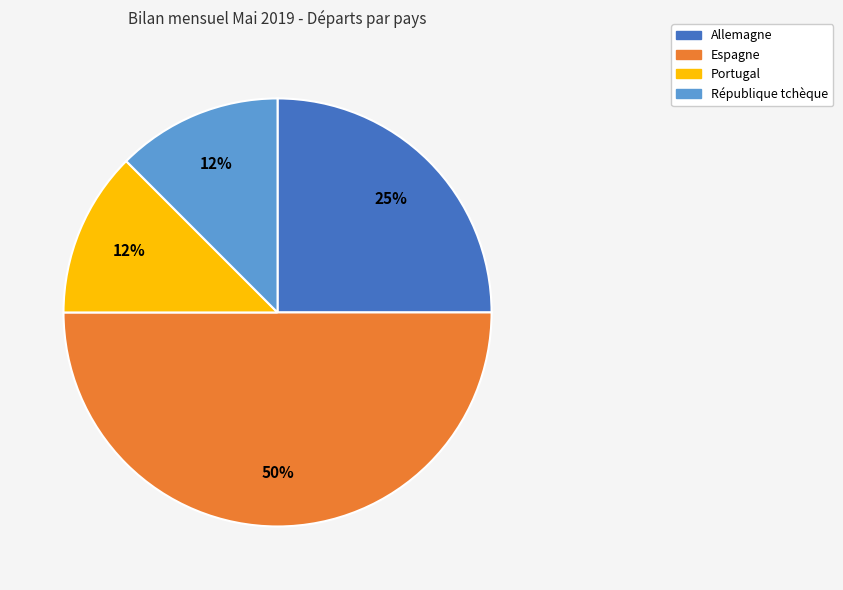

To the nearest percent, what is the average slice percentage?

25%